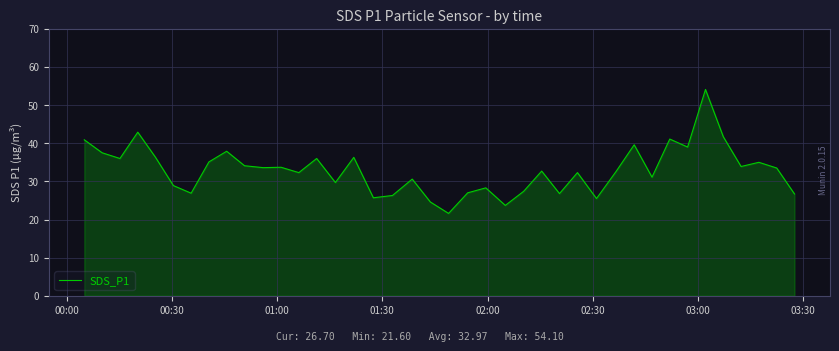

What is the smallest value displayed?

21.6